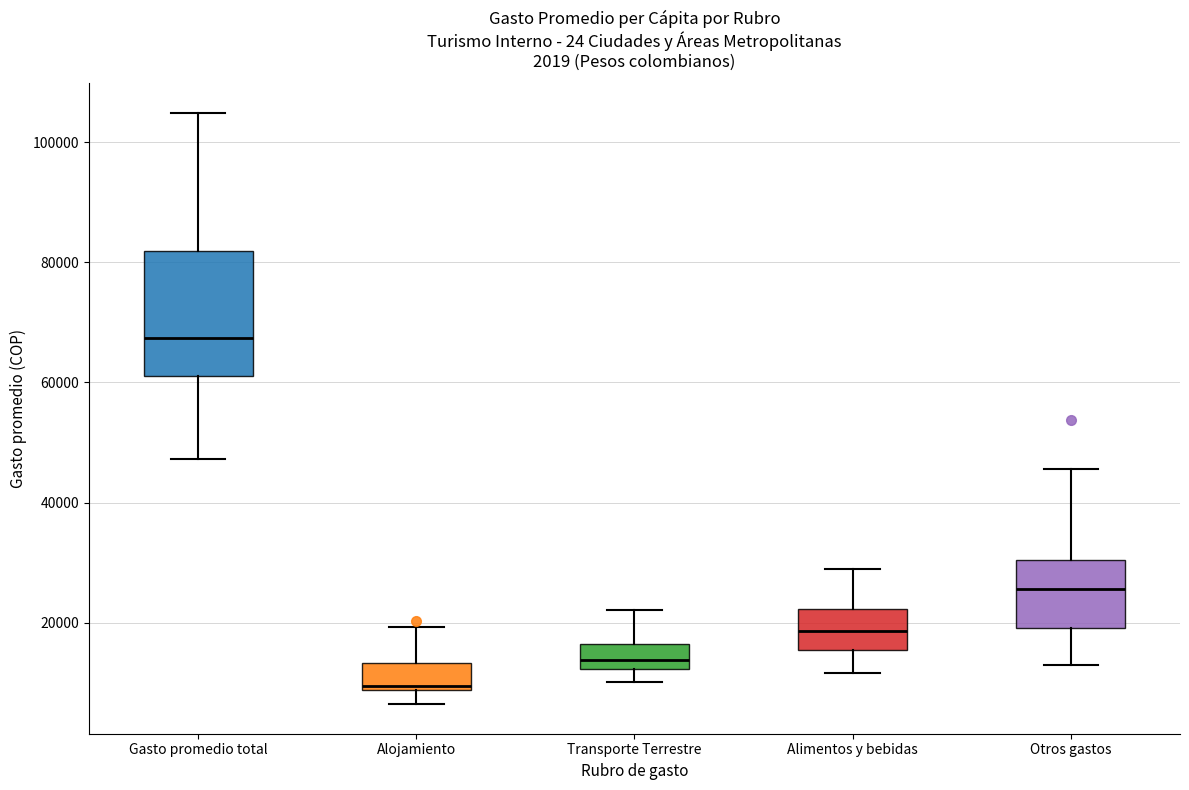

Reading left to right, transcribe this box plot: for each box, give where its median line is, the range the box spans, and where its two whiskers end, as read against the y-axis. The values are not printed on the chart, so give them approximately, as read against the axis.

Gasto promedio total: median 68000, box 62000 to 82000, whiskers 48000 to 104000
Alojamiento: median 10000, box 8000 to 14000, whiskers 6000 to 20000
Transporte Terrestre: median 14000, box 12000 to 16000, whiskers 10000 to 22000
Alimentos y bebidas: median 18000, box 16000 to 22000, whiskers 12000 to 28000
Otros gastos: median 26000, box 20000 to 30000, whiskers 12000 to 46000